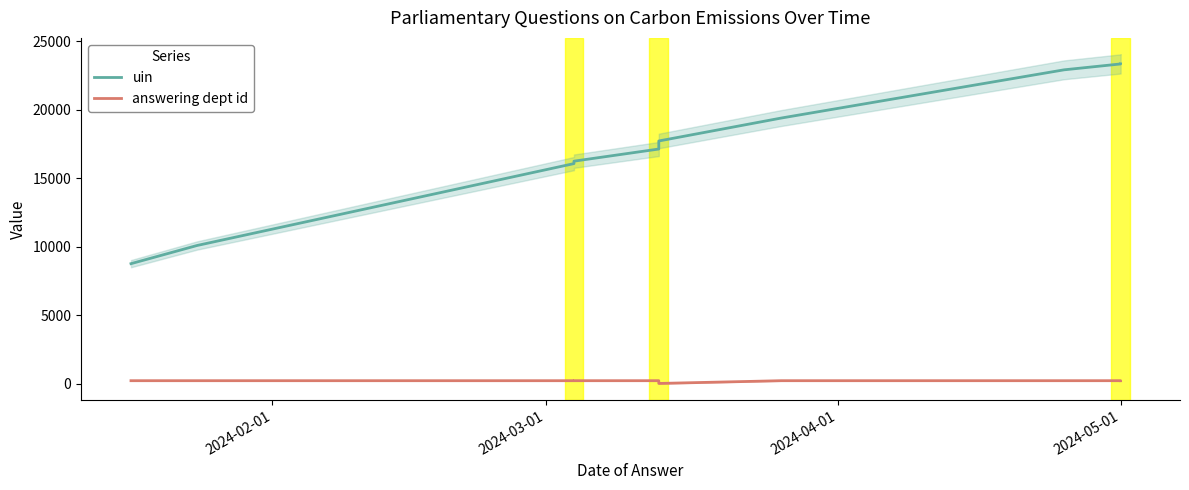

At how many categories does at least one series exceed 18997?

4